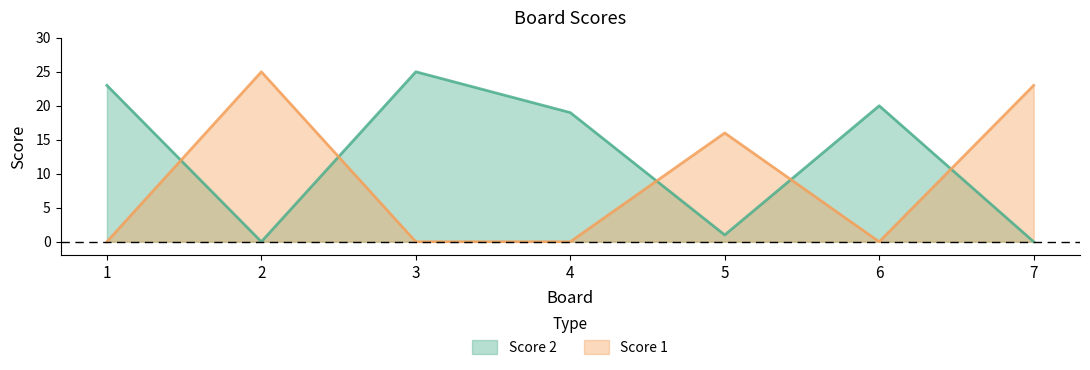

What is the difference between the highest and lowest values at 6?

20